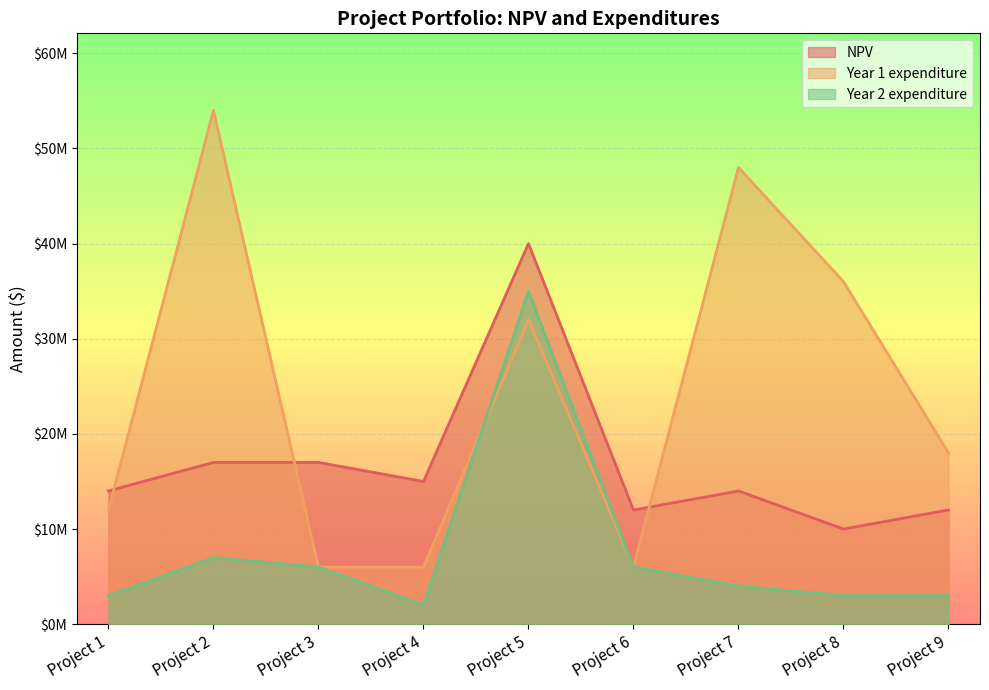

List the labels in order of NPV value, smallest first.

Project 8, Project 6, Project 9, Project 1, Project 7, Project 4, Project 2, Project 3, Project 5